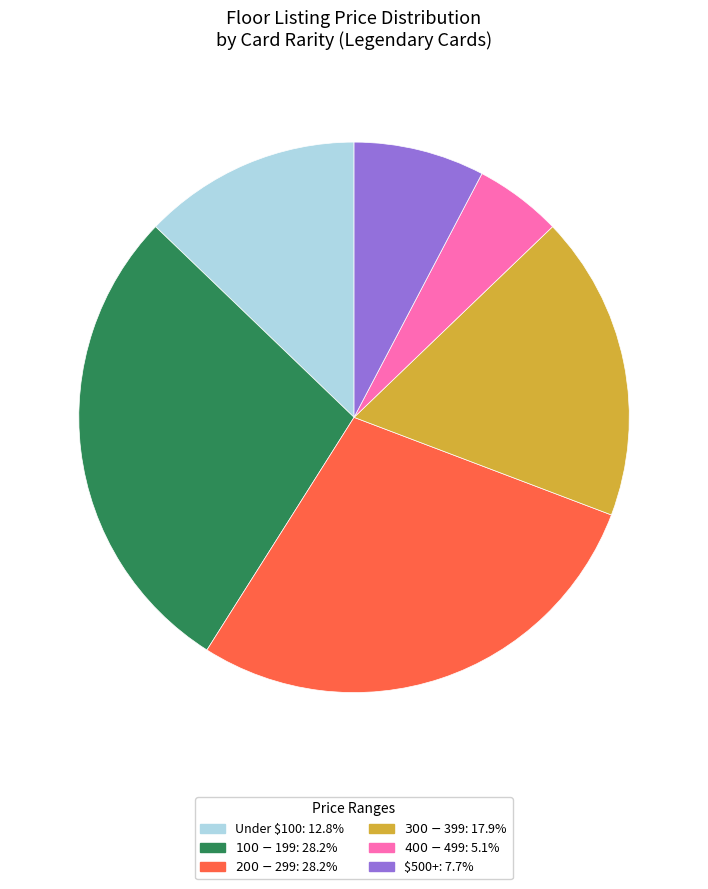

Is there any slice that represents more than half of the pie?

No